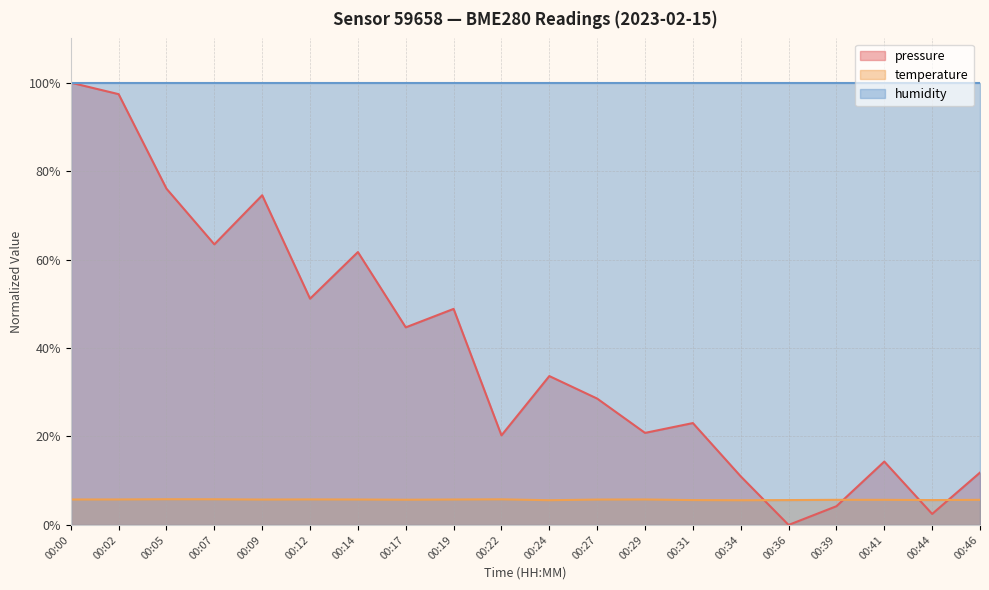

Which series has the largest total across all categories?

humidity